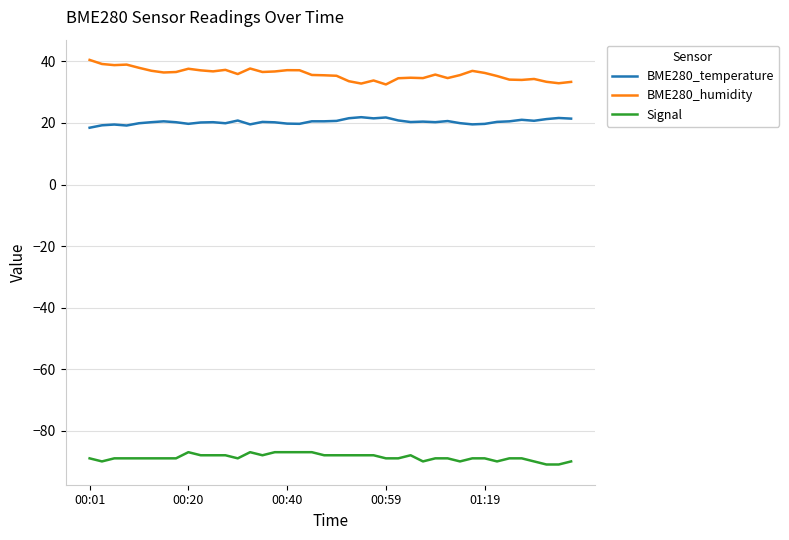

Which series has the largest total across all categories?

BME280_humidity